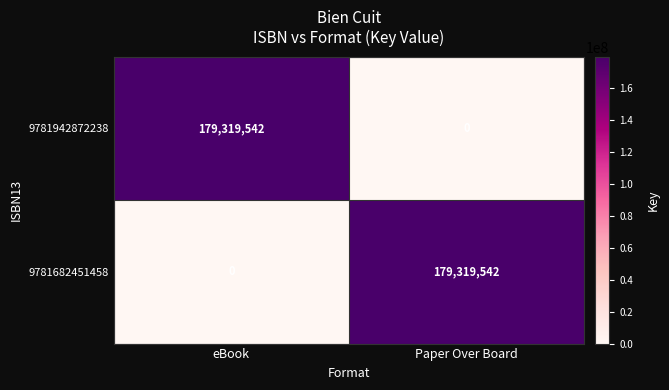

Reading left to right, list all the values displayed in this chart.

9781942872238: eBook=179319542	Paper Over Board=0
9781682451458: eBook=0	Paper Over Board=179319542